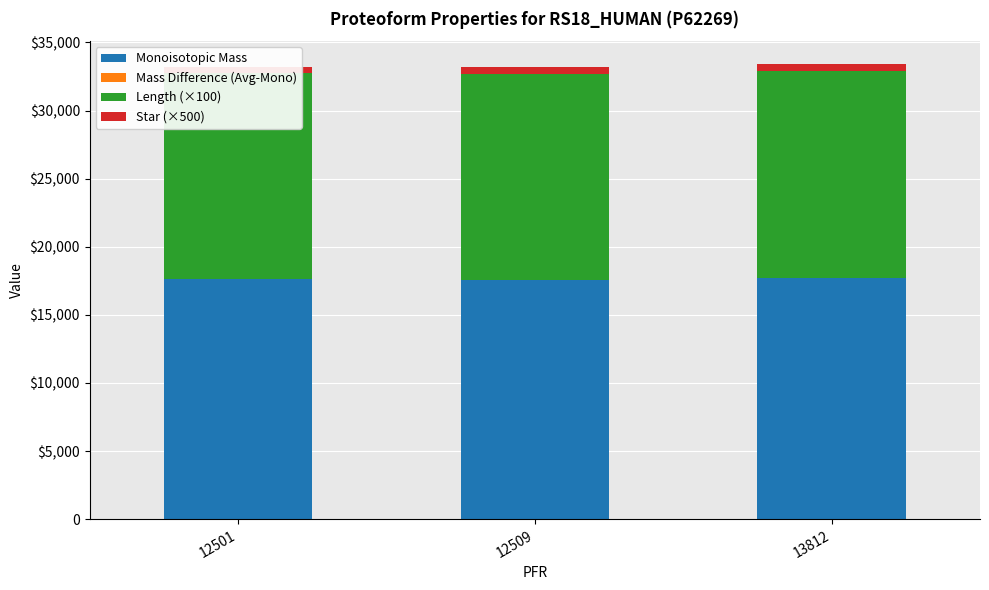

Reading right to left, extract all data points from this chart.

Monoisotopic Mass: 17707.9	17576.8	17618.8
Mass Difference (Avg-Mono): 10.8	10.7	10.7
Length (×100): 15200.0	15100.0	15100.0
Star (×500): 500.0	500.0	500.0